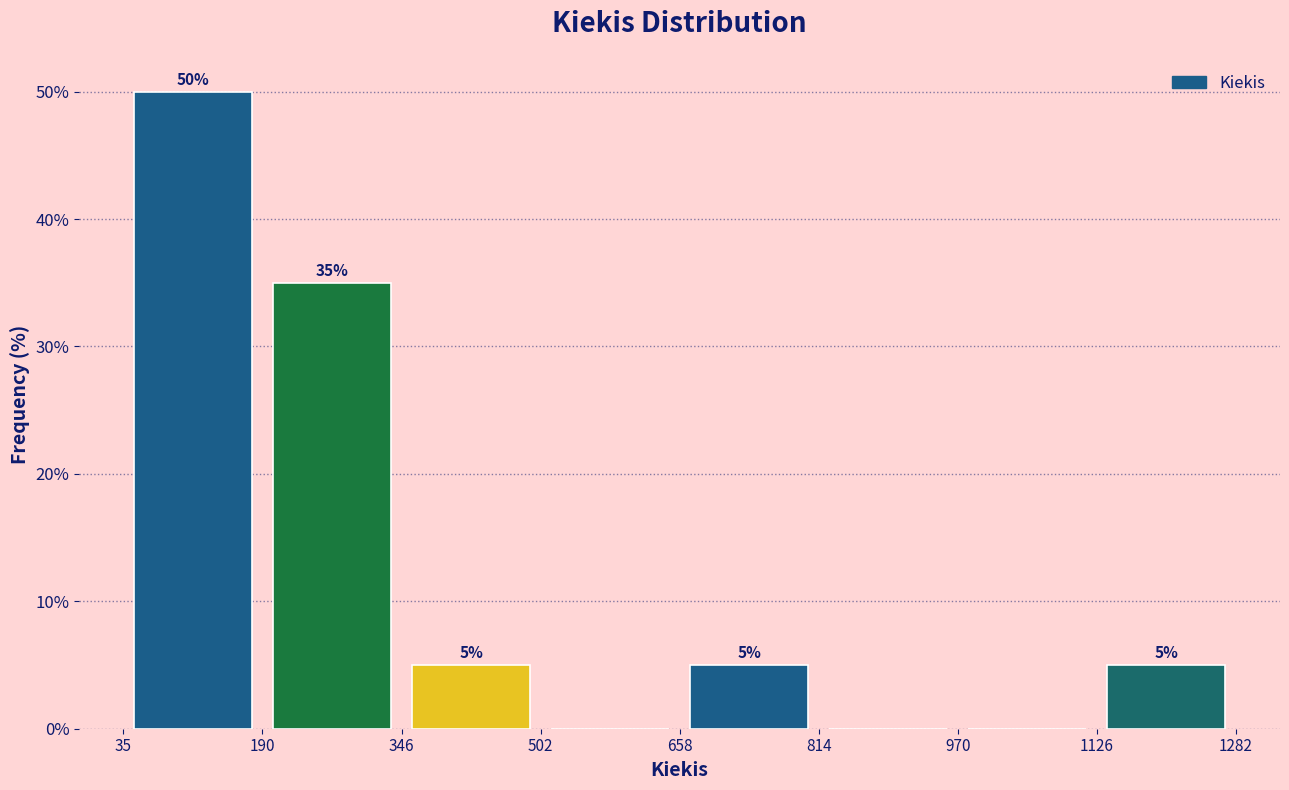

Which range on the x-axis has the tallest bar?

35 to 190